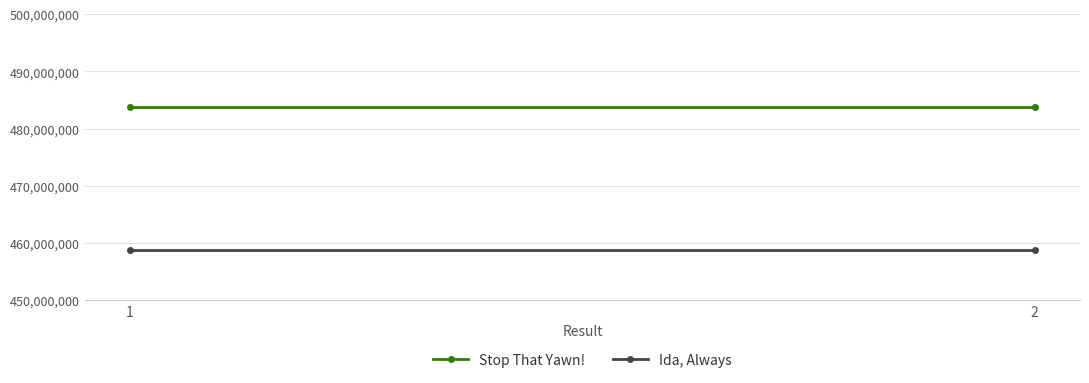

What are all the series names shown in the legend?

Stop That Yawn!, Ida, Always